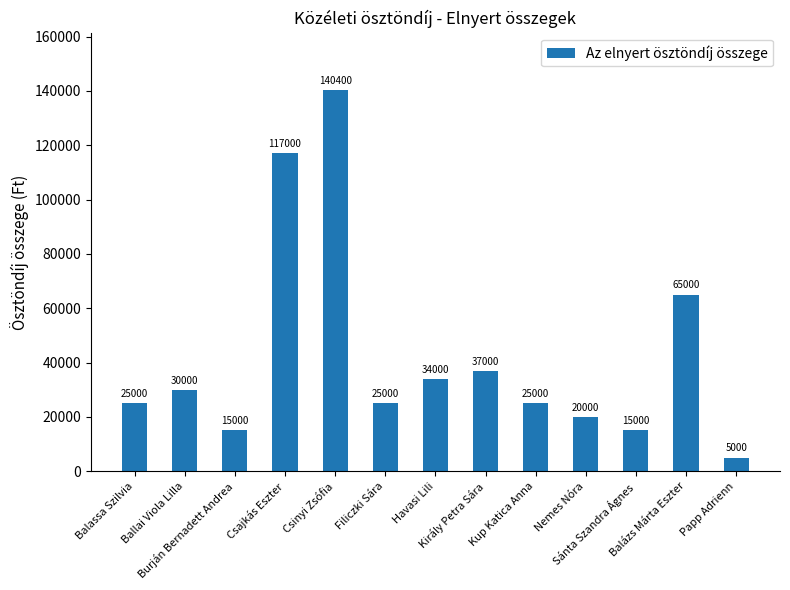

What is the difference between the maximum and second lowest values?

125400